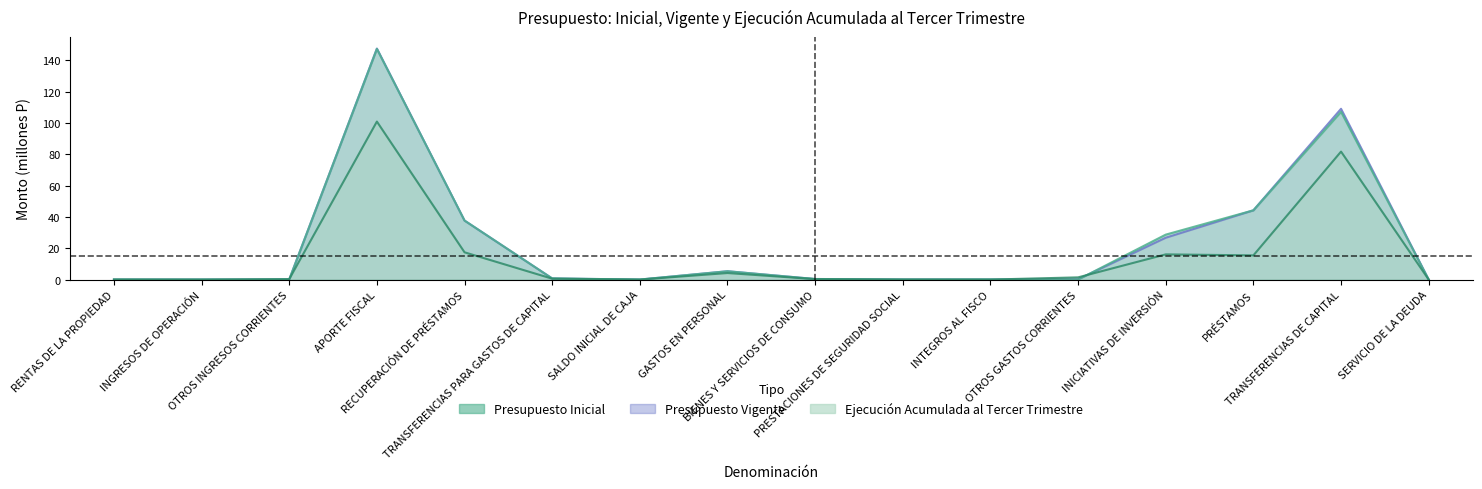

What is the spread (max minus min) of values at OTROS INGRESOS CORRIENTES?

0.2